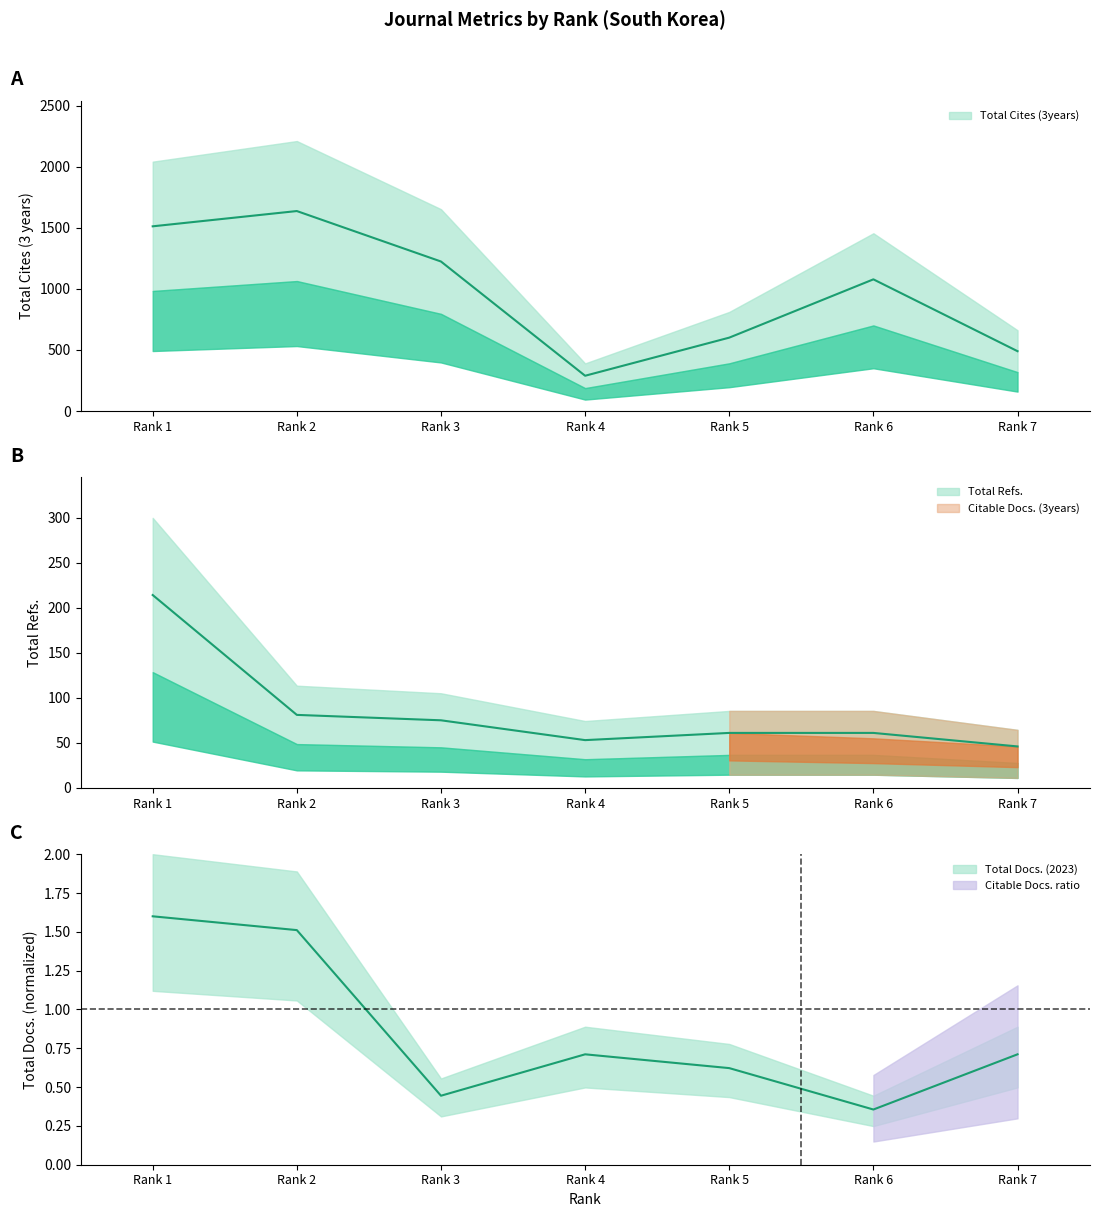

Does the chart display data point markers on the line(s)?

No